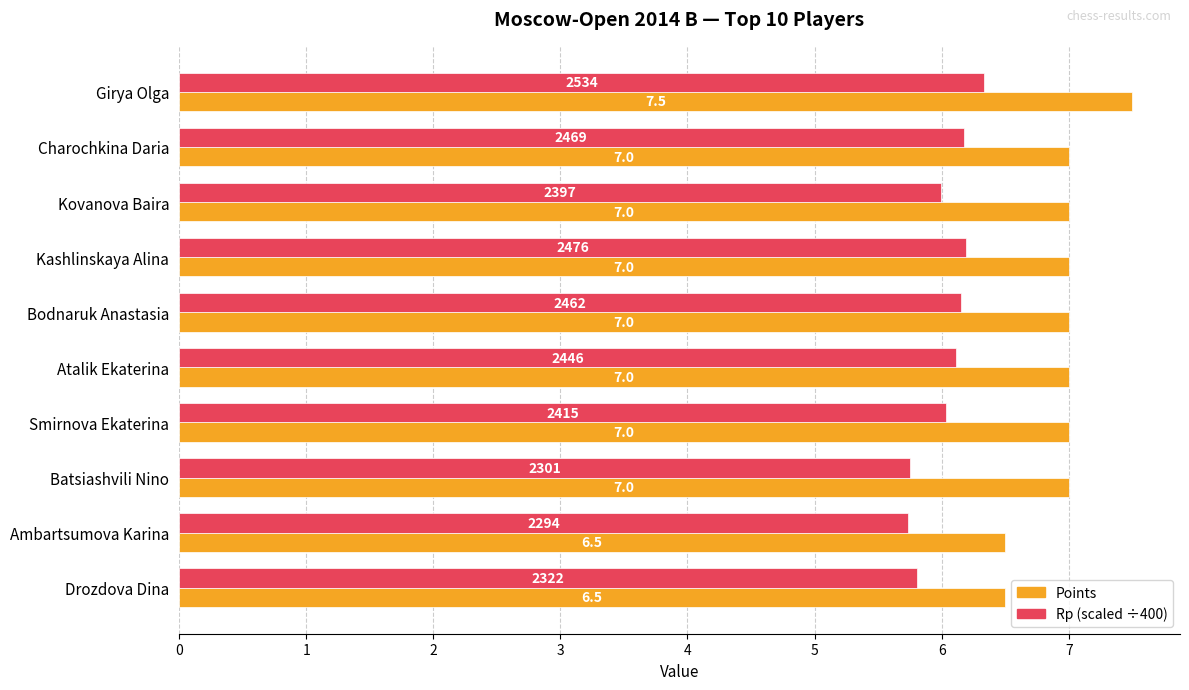

At how many categories does at least one series exceed 6?

10